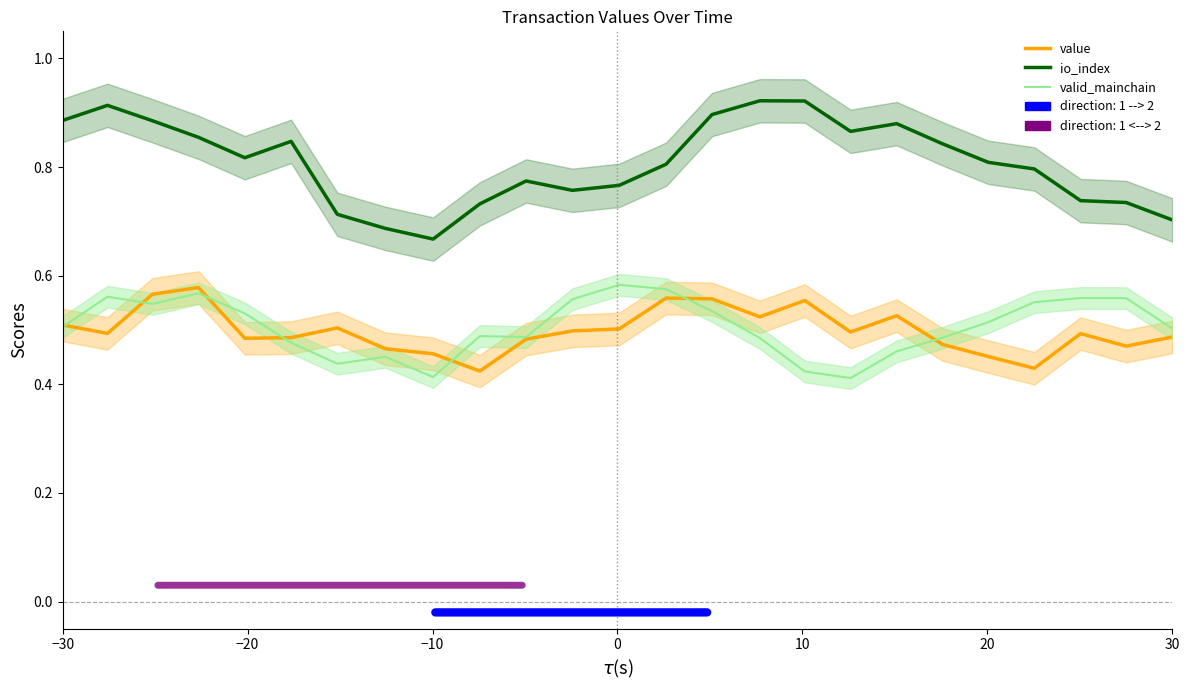

What is the minimum value shown in the chart?

0.4